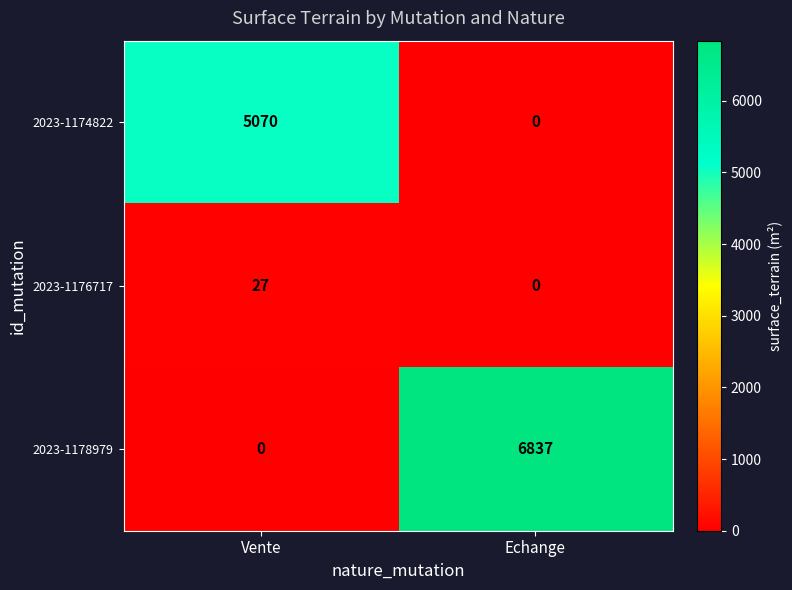

What is the total value across all series at Vente?

5097